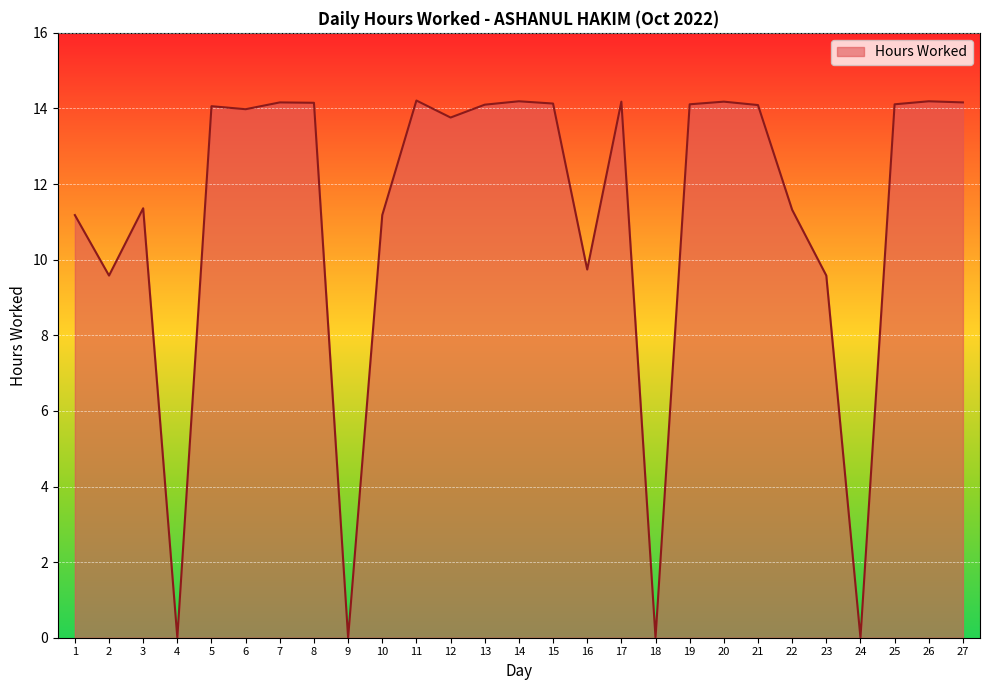

The chart shows a value of 19.7 at 20. True or false?

False